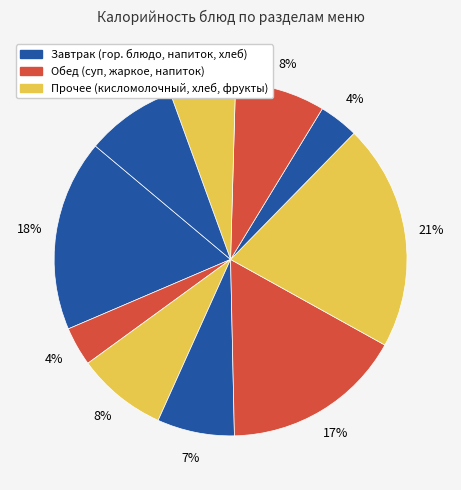

How many slices are in this pie chart?

10